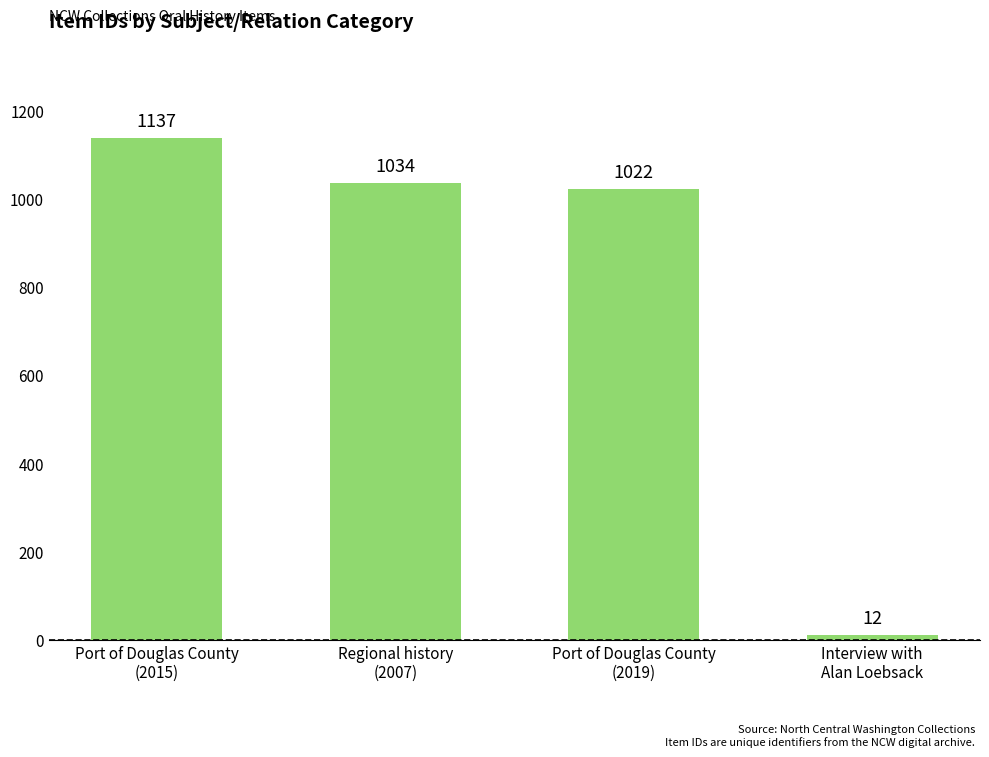

Between Port of Douglas County
(2015) and Port of Douglas County
(2019), which is larger?

Port of Douglas County
(2015)